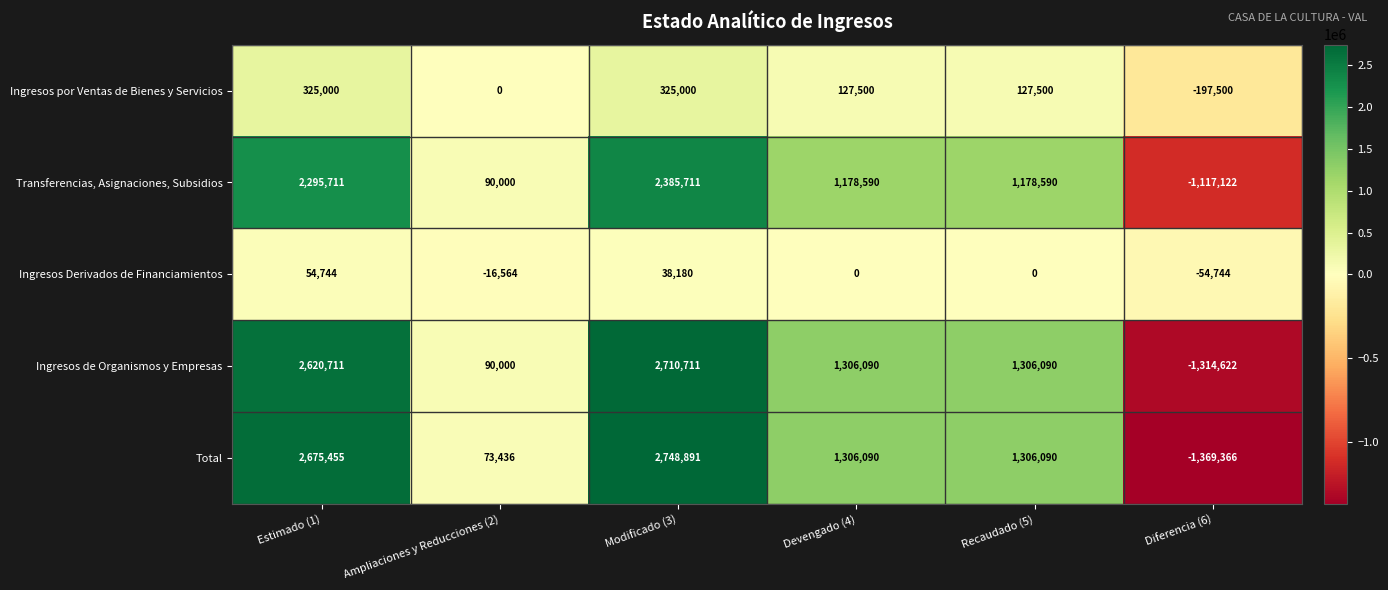

How many categories are shown in the chart?

6